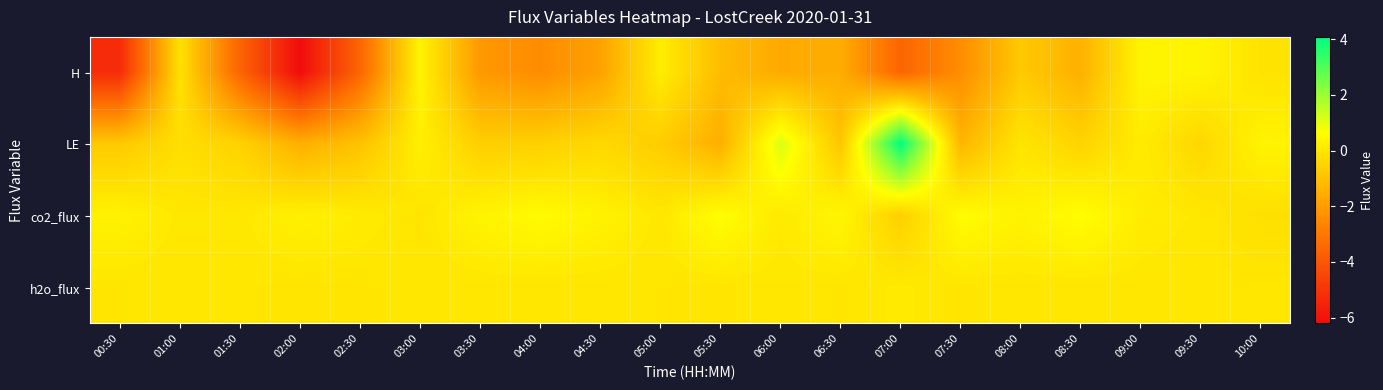

At which category is the sum across all series the highest?

09:00